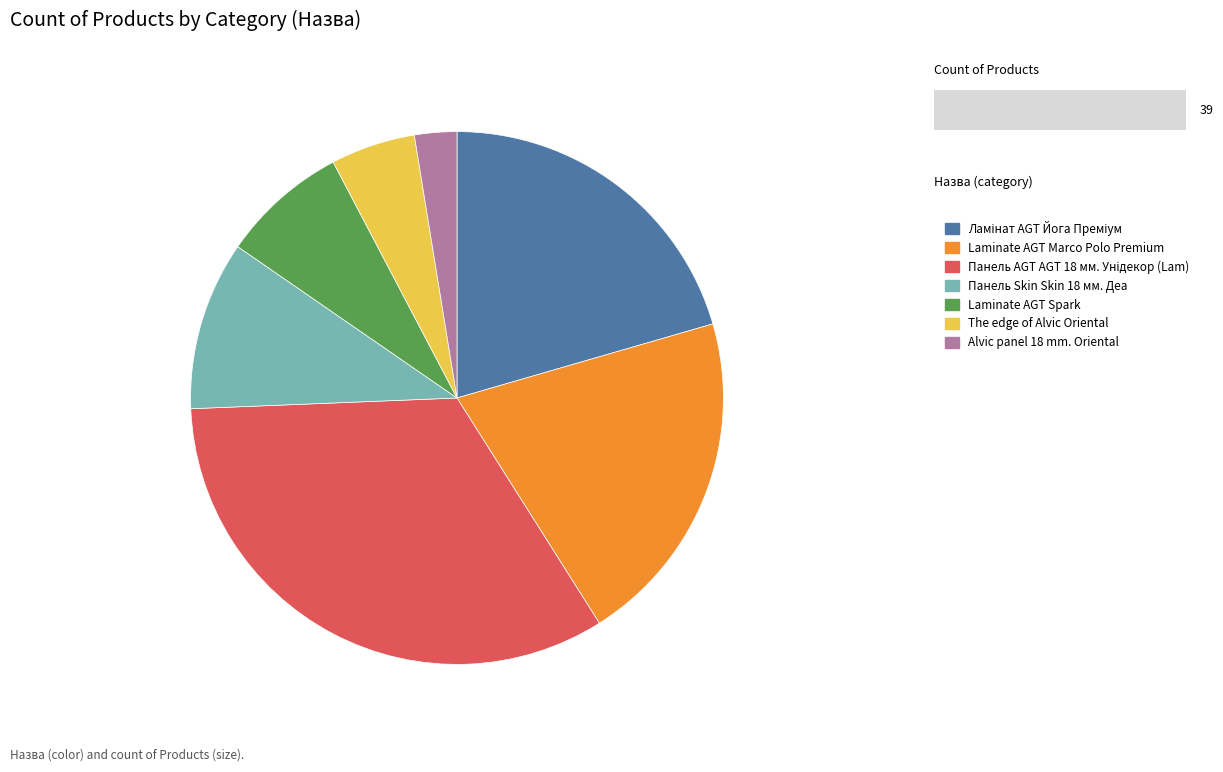

Do Alvic panel 18 mm. Oriental and Laminate AGT Marco Polo Premium together represent more than half of the pie?

No